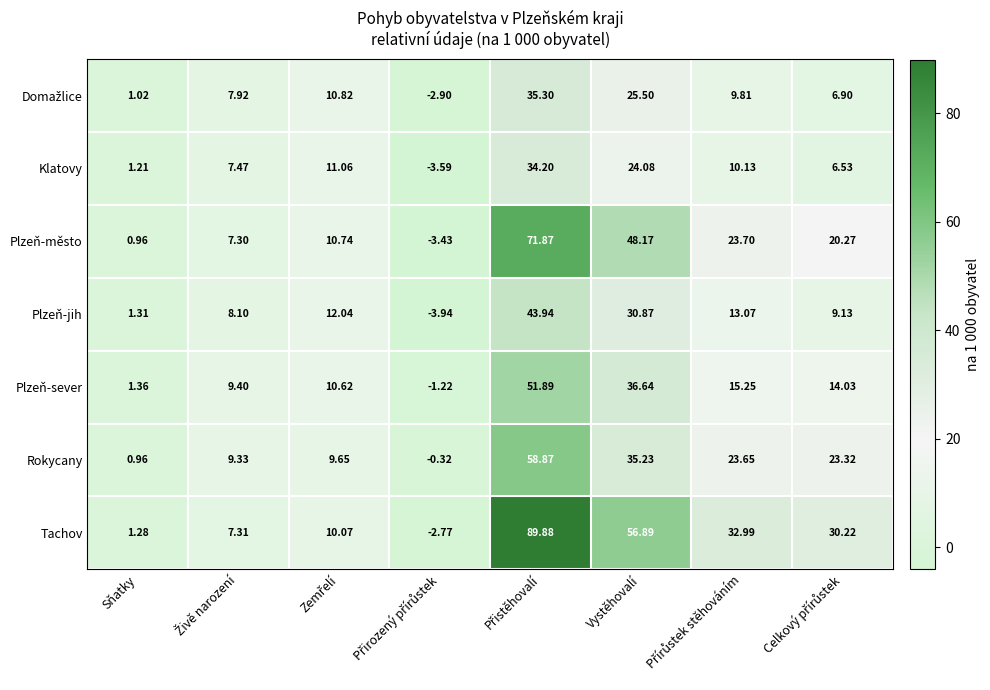

How many values in Tachov are above zero?

7